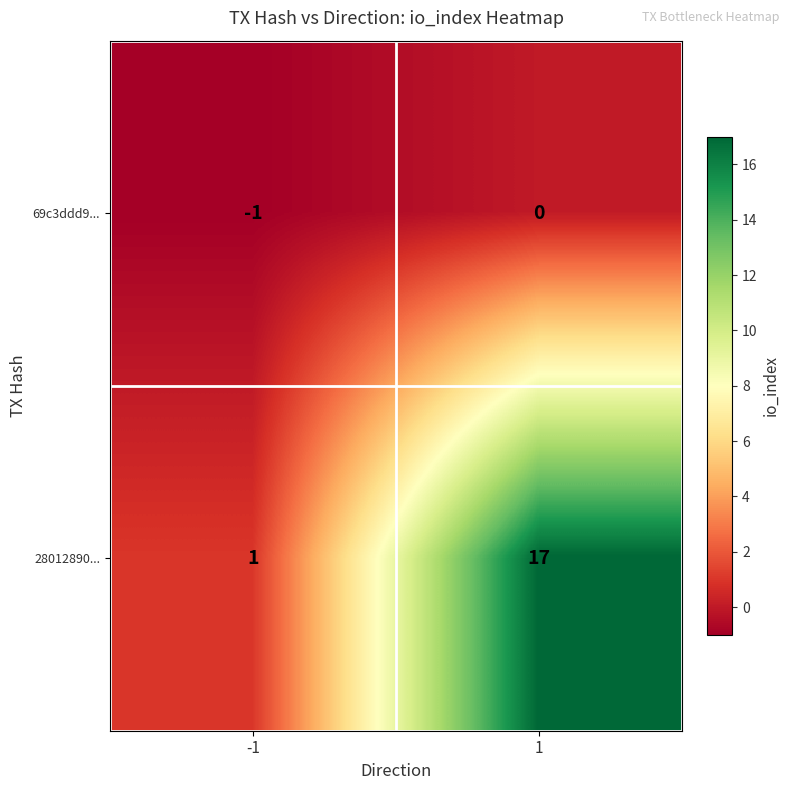

What is the difference between the maximum and minimum values in the 28012890... series?

16